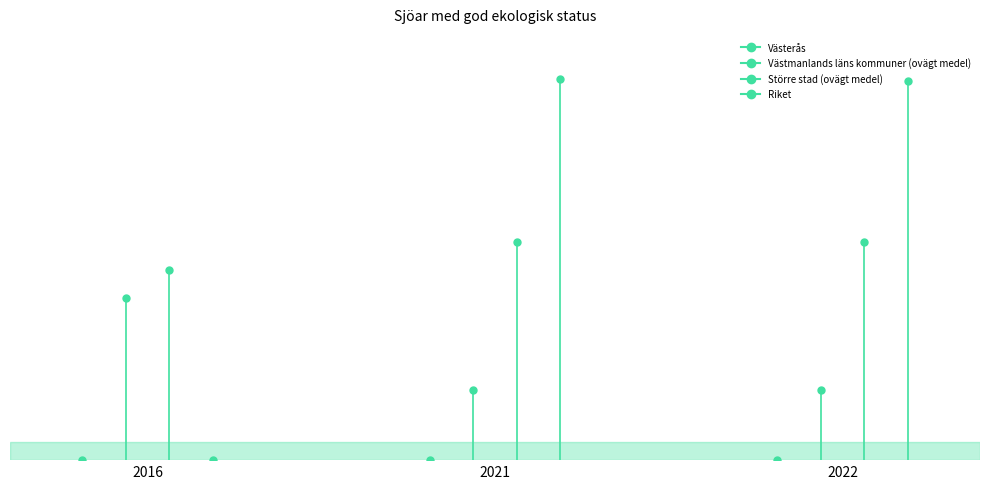

At which category is the sum across all series the highest?

2021